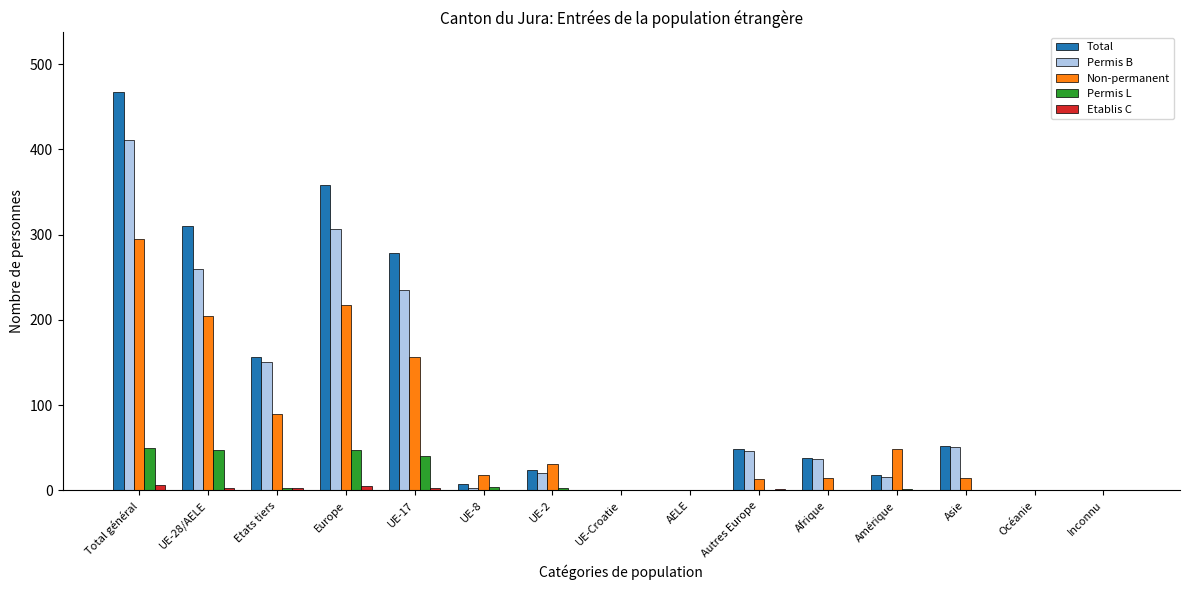

What is the maximum value shown in the chart?

467